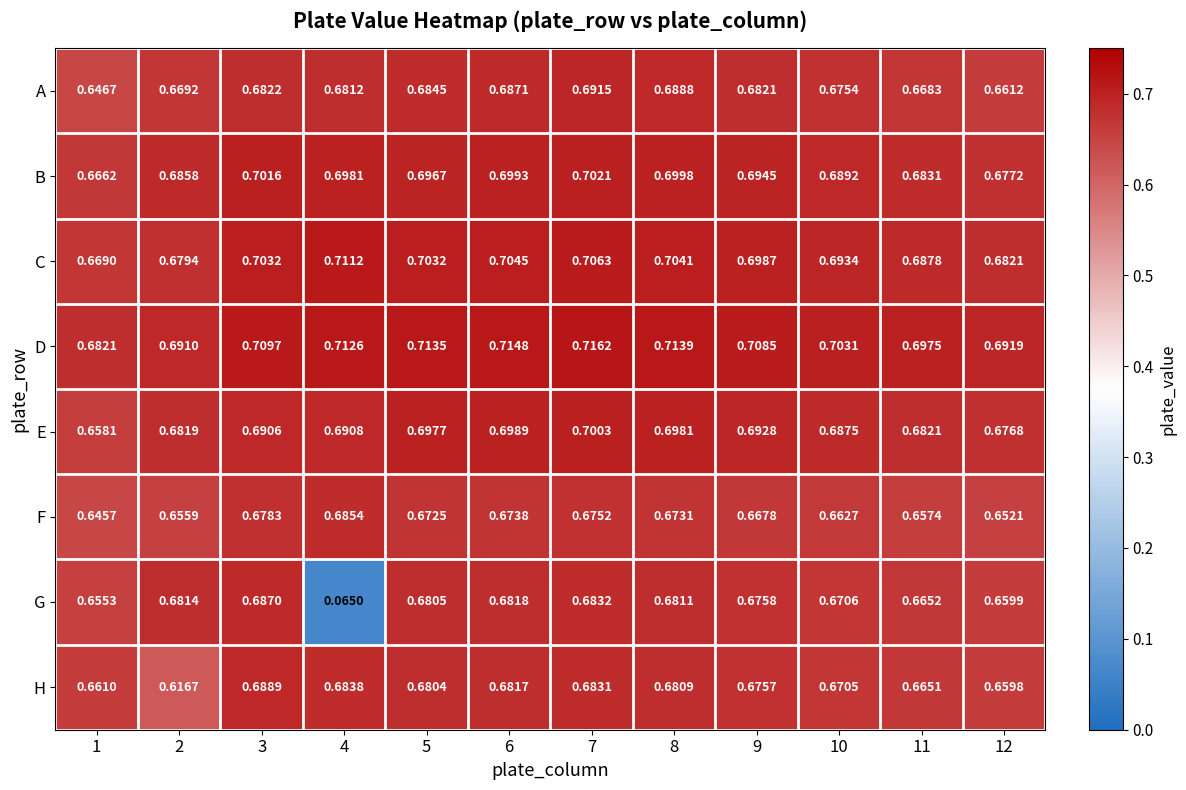

Rank the series by their maximum value, from lowest to highest.

F, G, H, A, E, B, C, D